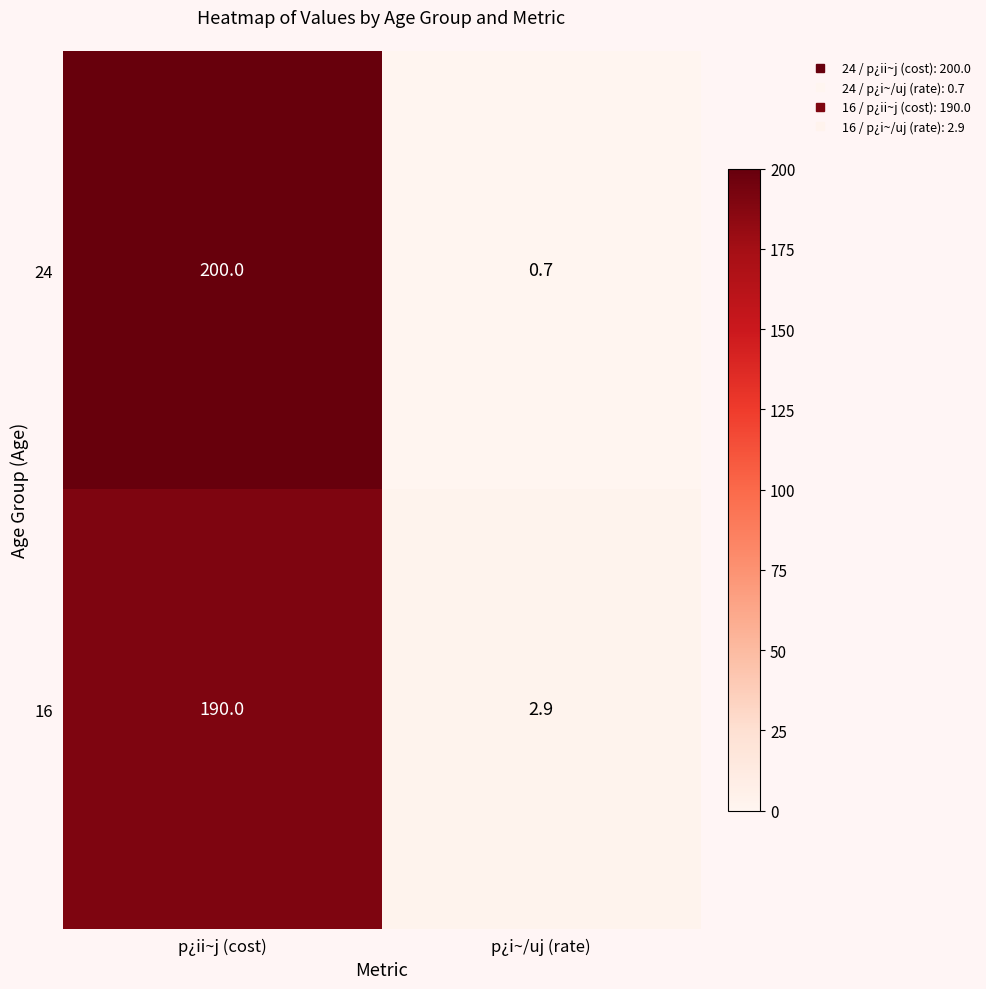

What is the total value across all series at p¿i~/uj (rate)?

3.6